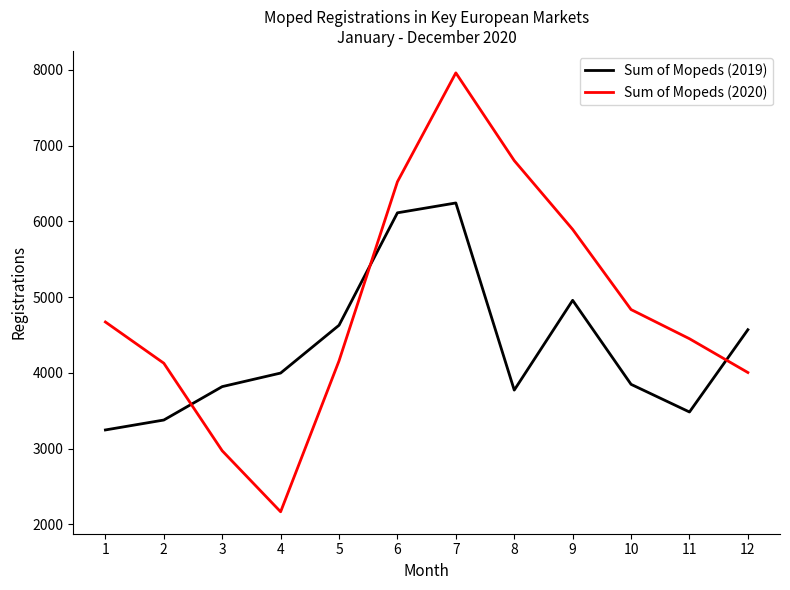

True or false: Sum of Mopeds (2020) and Sum of Mopeds (2019) intersect in this chart.

True